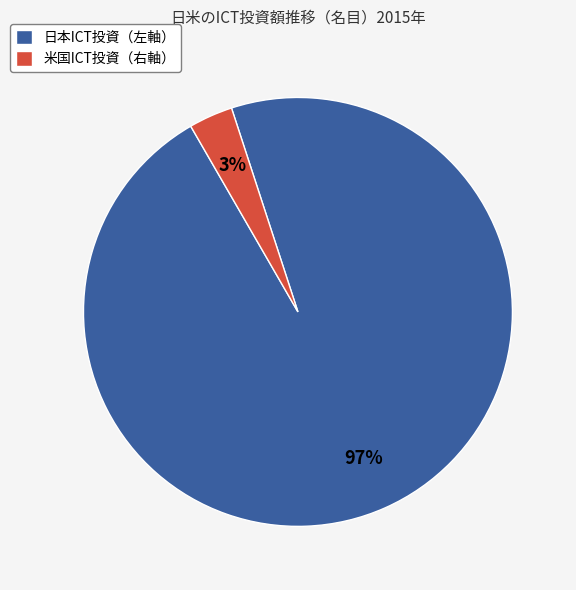

Count the number of slices in the pie.

2